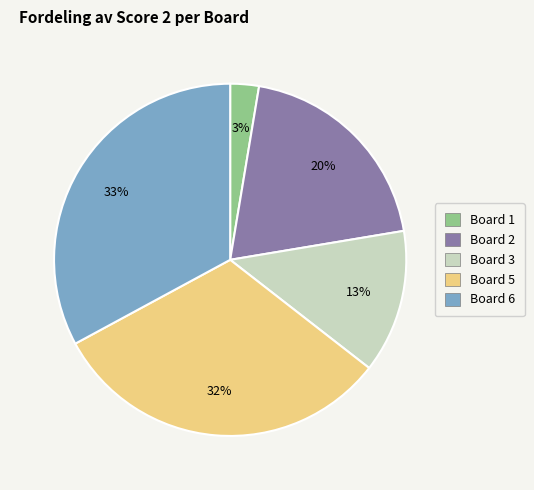

Is there a majority slice in this chart?

No